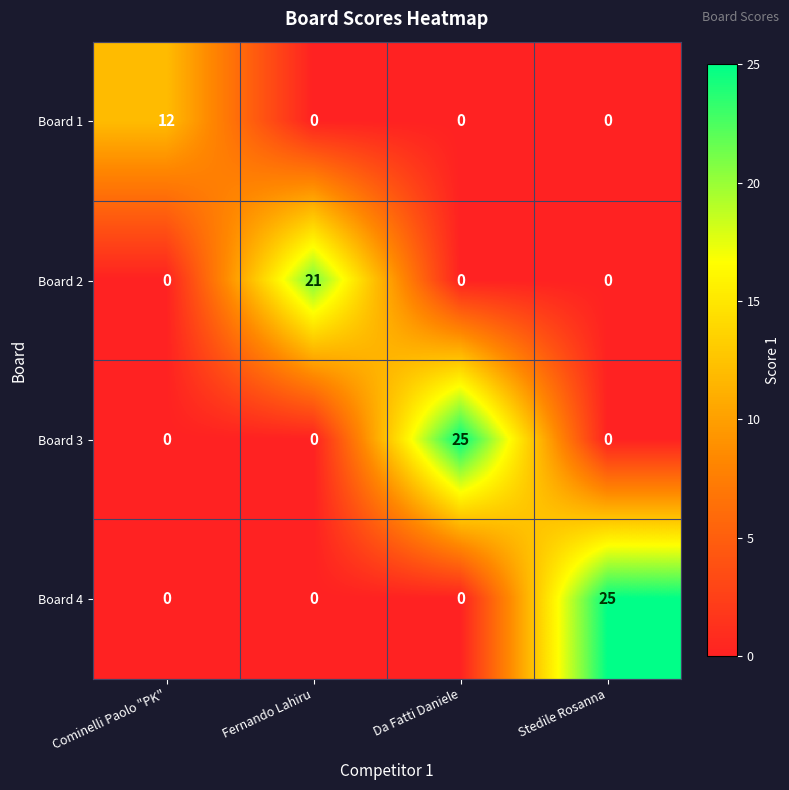

How many Board 4 values are between 0 and 25?

4